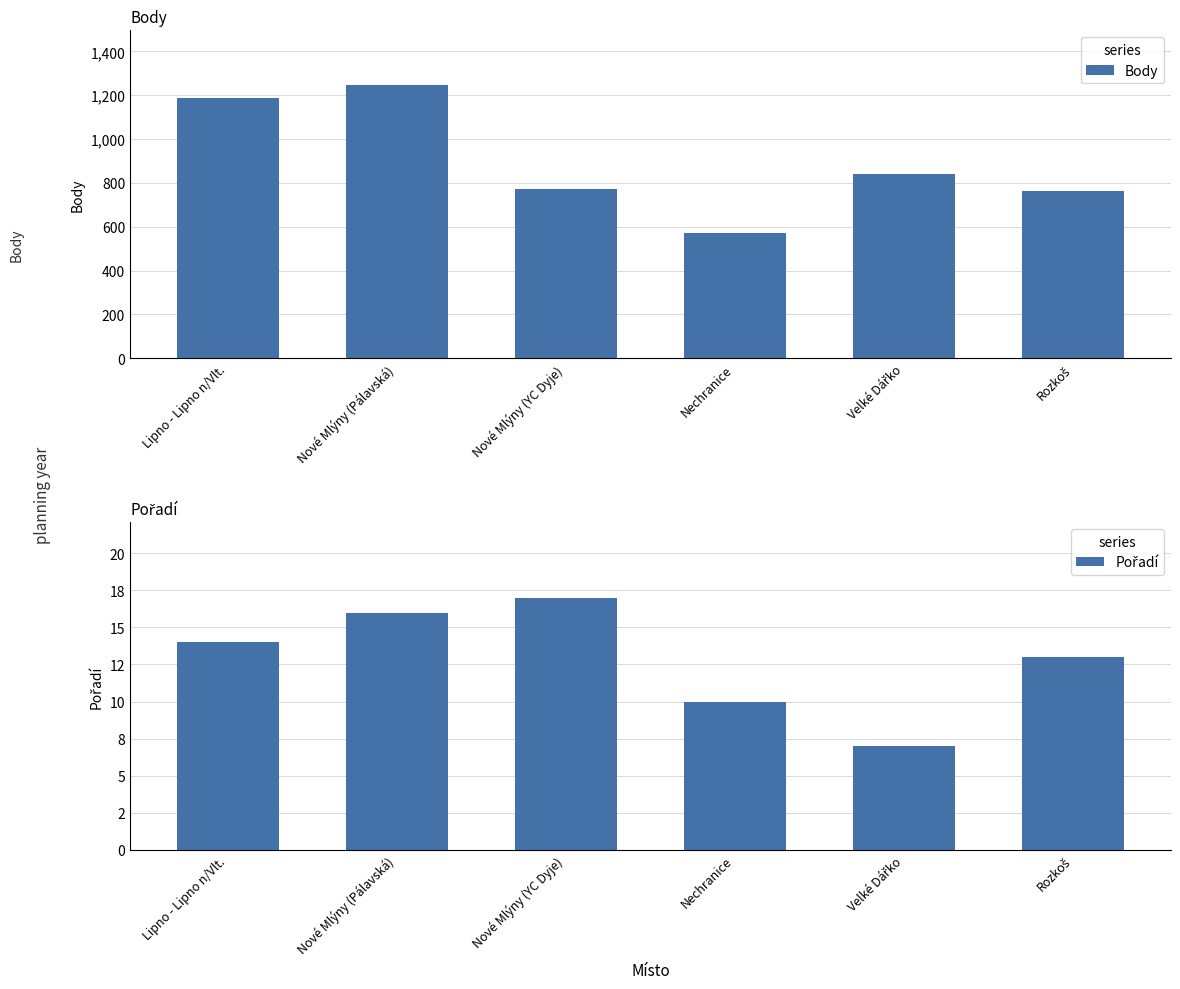

Reading right to left, extract all data points from this chart.

Body: Rozkoš=765	Velké Dářko=841	Nechranice=570	Nové Mlýny (YC Dyje)=771	Nové Mlýny (Pálavská)=1247	Lipno - Lipno n/Vlt.=1189
Pořadí: Rozkoš=13	Velké Dářko=7	Nechranice=10	Nové Mlýny (YC Dyje)=17	Nové Mlýny (Pálavská)=16	Lipno - Lipno n/Vlt.=14